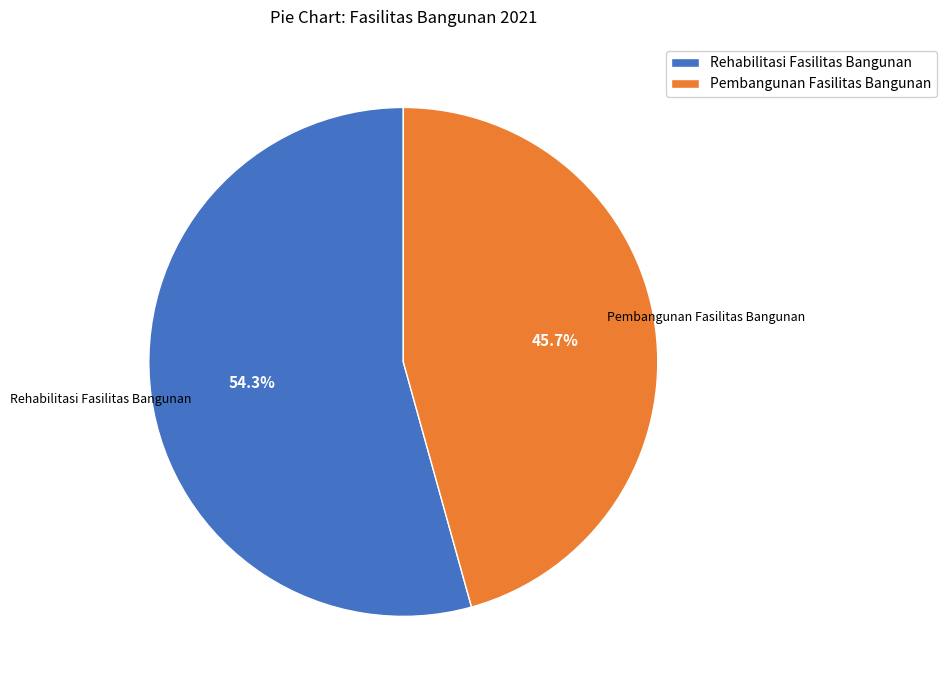

Is Pembangunan Fasilitas Bangunan the majority of the pie?

No